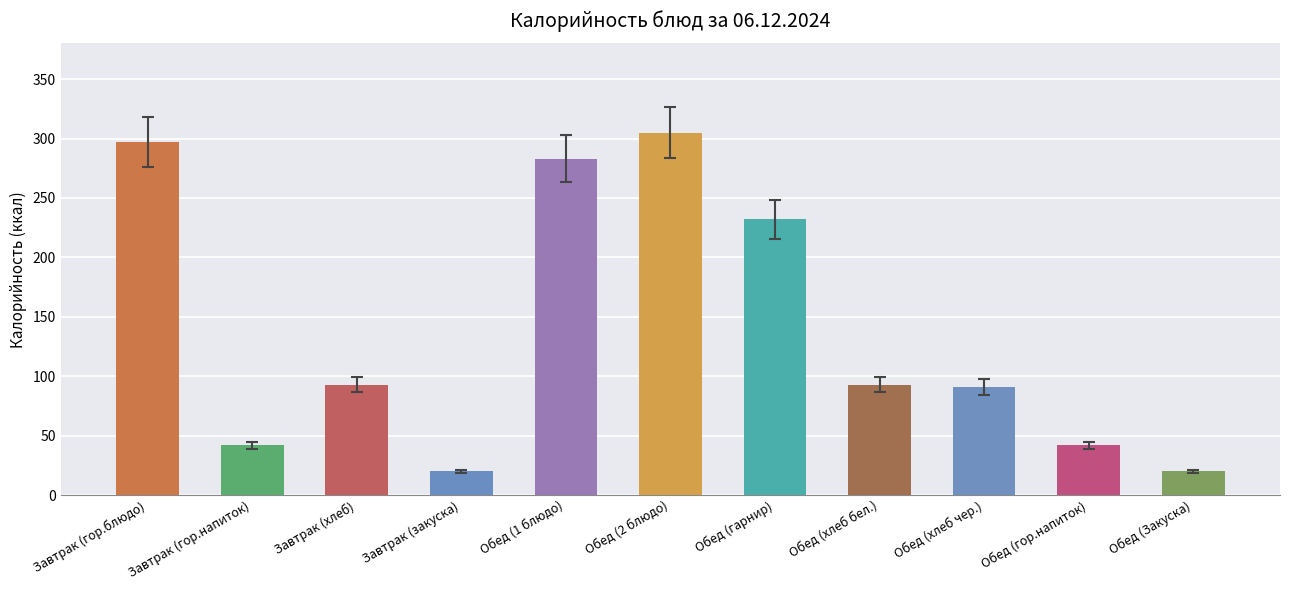

What is the difference between the second highest and second lowest values?

277